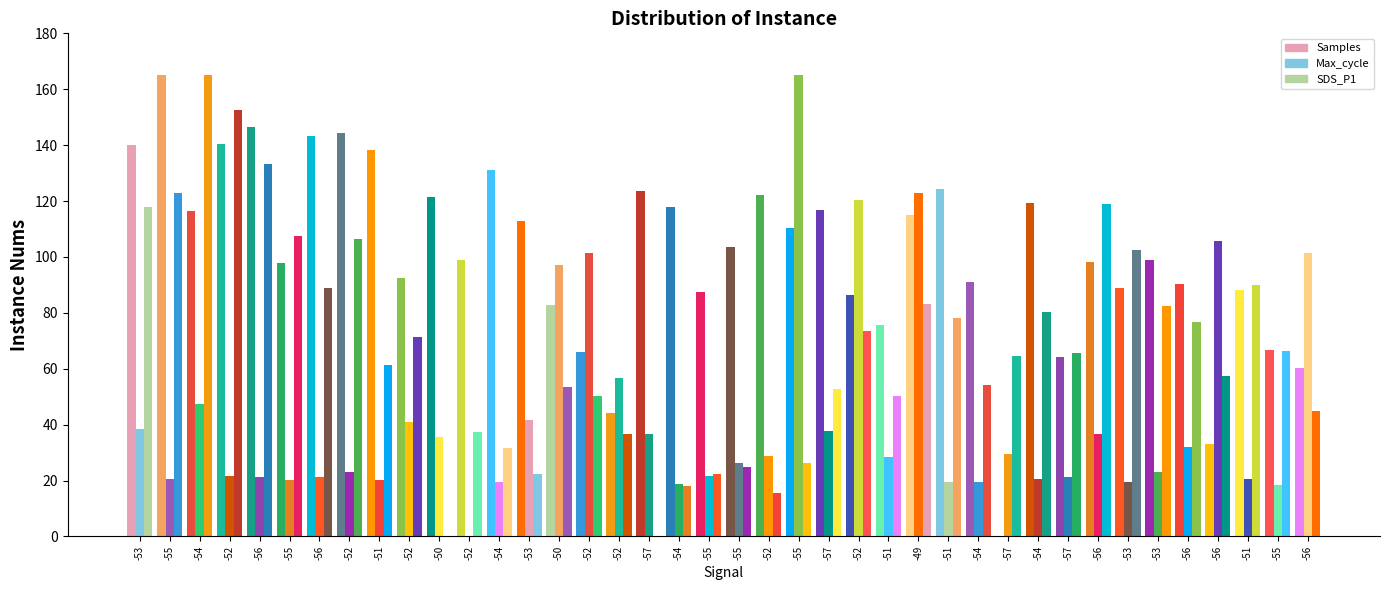

Is it true that SDS_P1 equals 25.6 at -55?

False